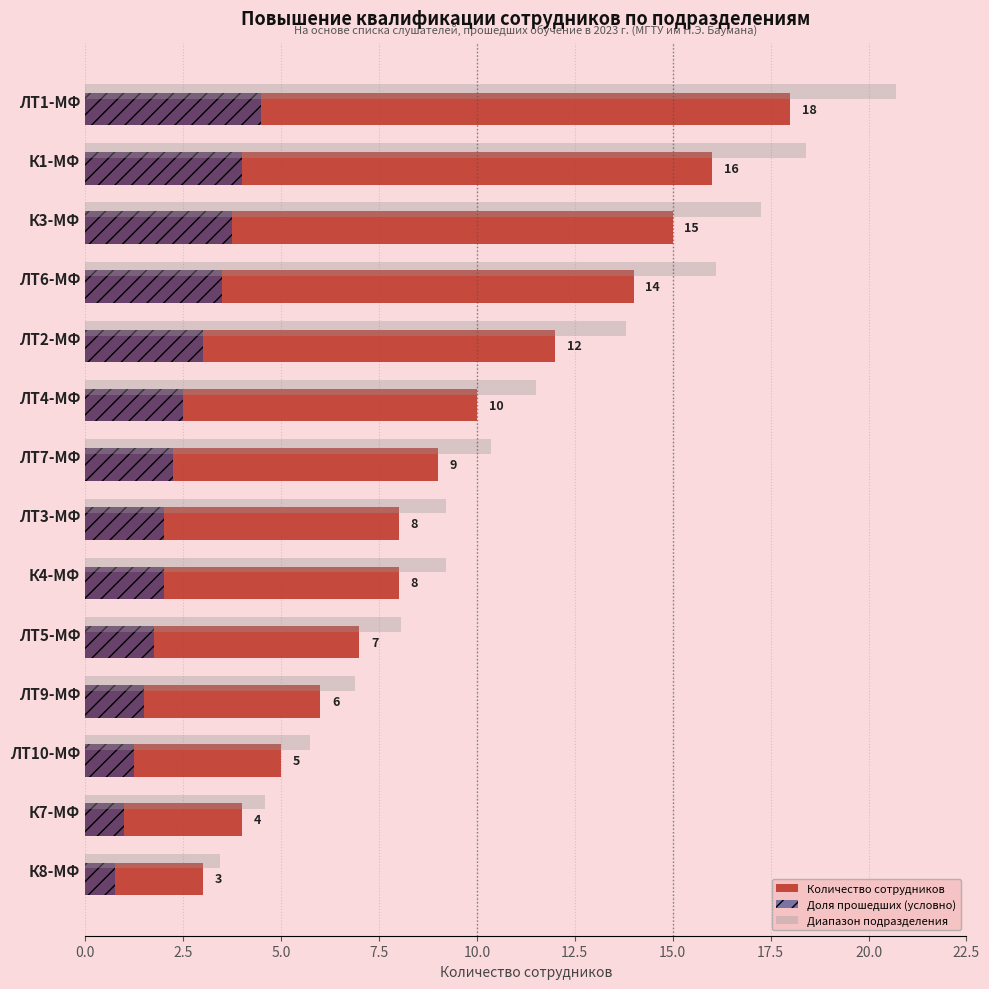

Rank the series by their average value, from lowest to highest.

Доля прошедших (условно), Количество сотрудников, Диапазон подразделения